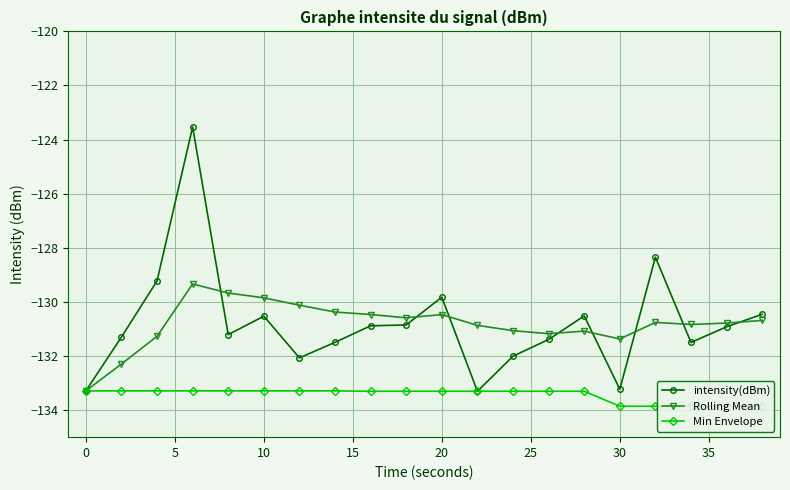

Read the Rolling Mean value at 0.

-133.3